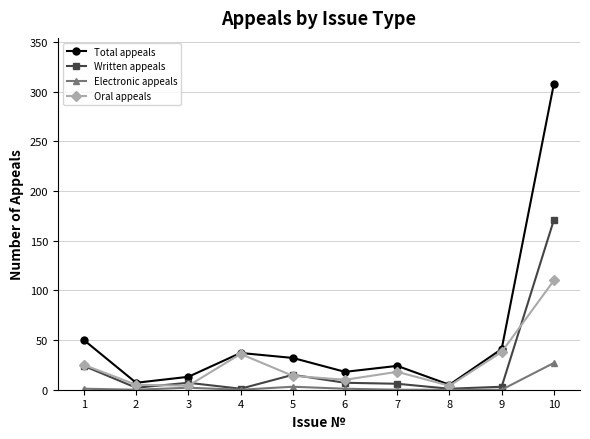

Count the number of categories in the chart.

10